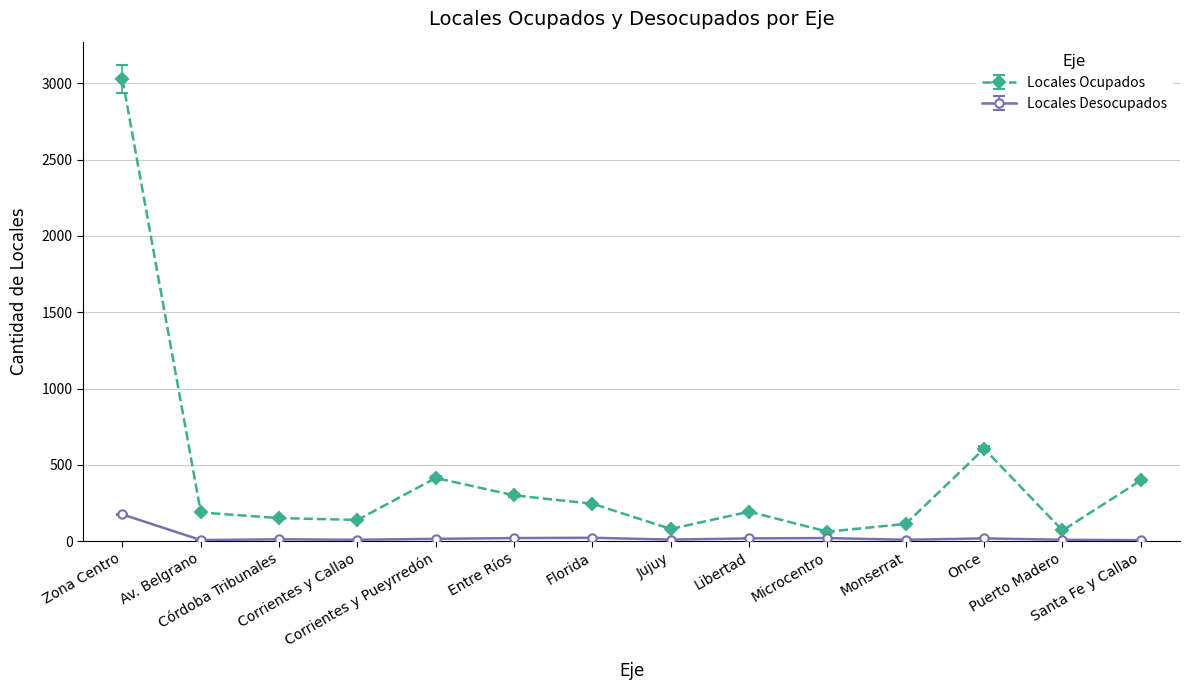

How many series are shown in this chart?

2